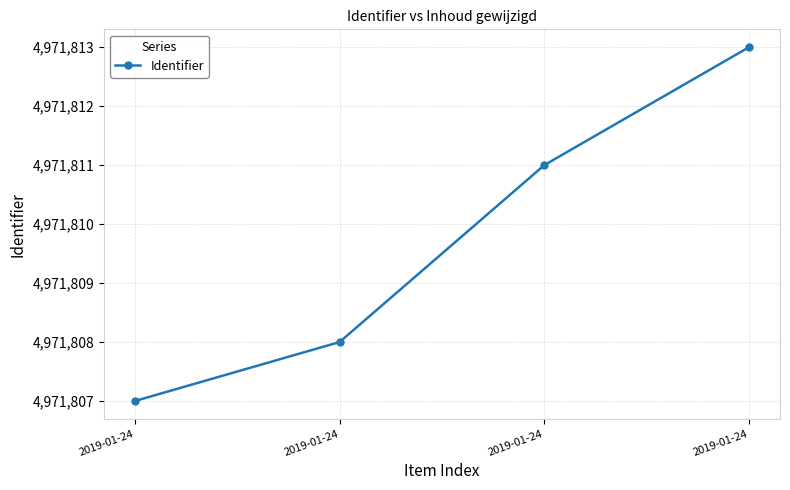

Reading right to left, list all the values displayed in this chart.

4971813	4971811	4971808	4971807